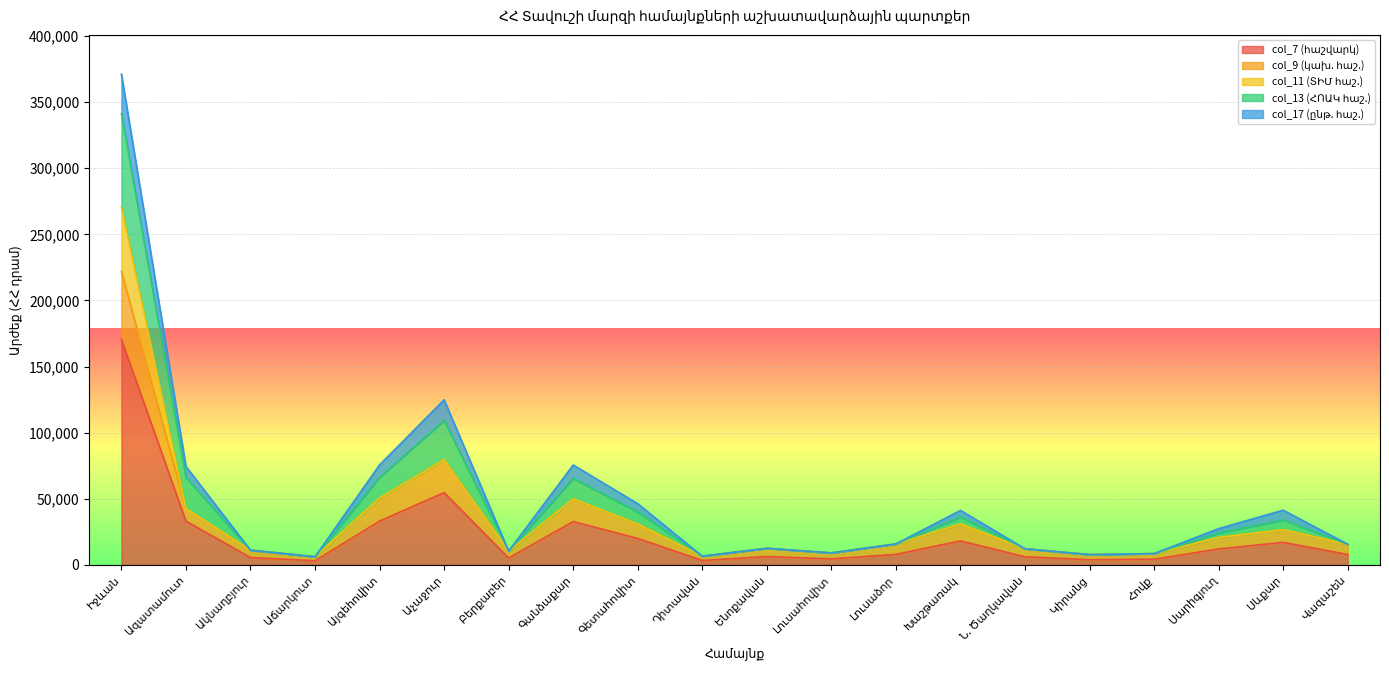

Where is the first local minimum for col_13 (ՀՈԱԿ հաշ.)?

Աճարկուտ